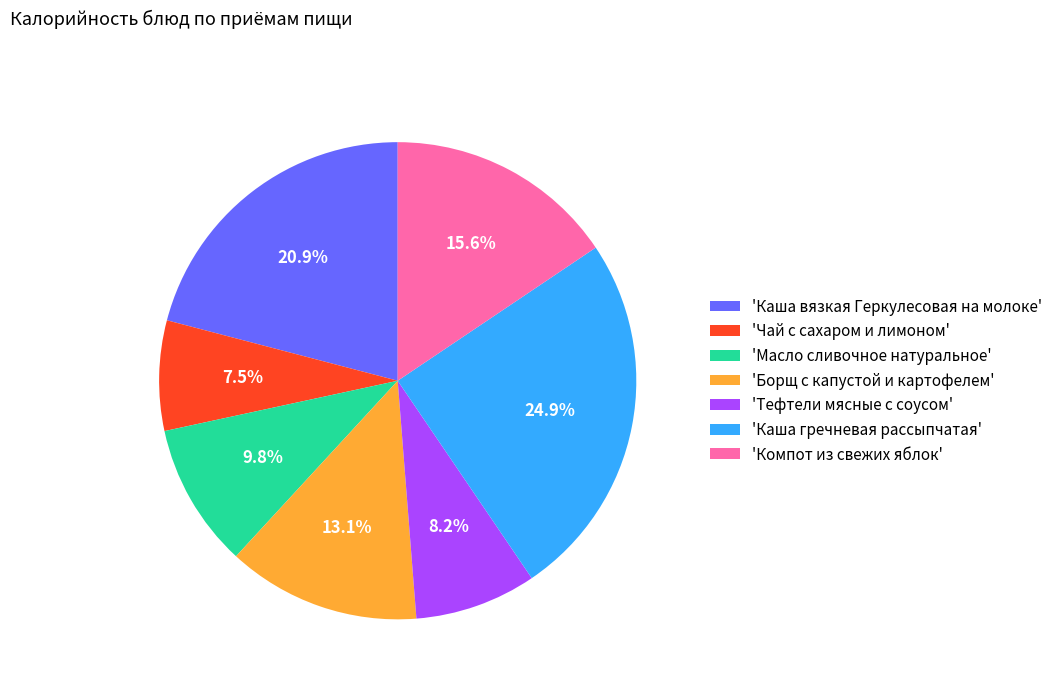

Is 'Чай с сахаром и лимоном' the majority of the pie?

No